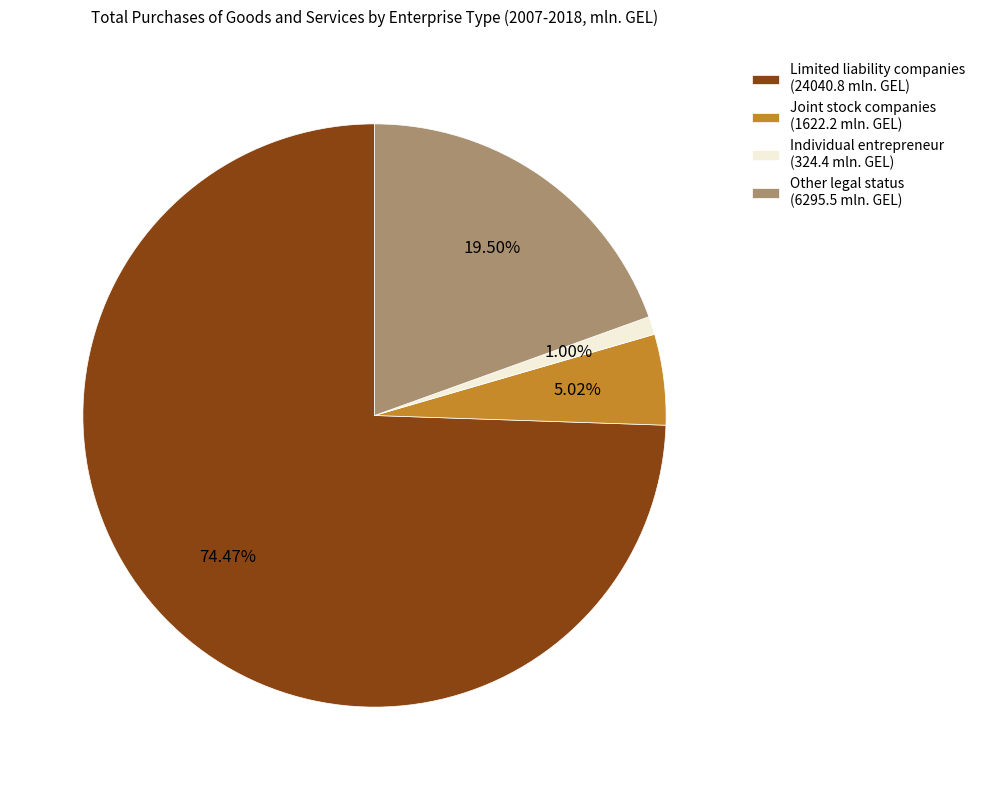

Between Limited liability companies (24040.8 mln. GEL) and Individual entrepreneur (324.4 mln. GEL), which is larger?

Limited liability companies (24040.8 mln. GEL)